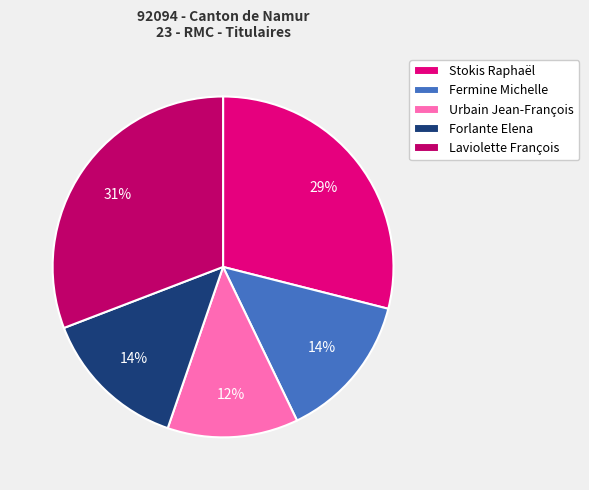

True or false: Fermine Michelle accounts for 1% of the total.

False